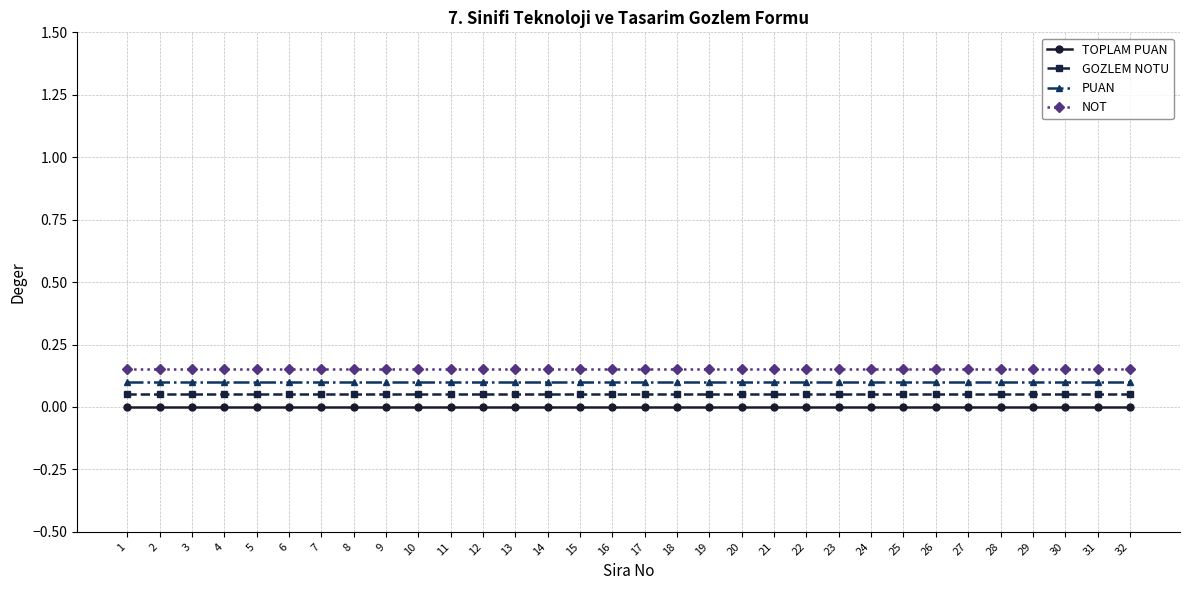

What is the sum of all NOT values?

4.8